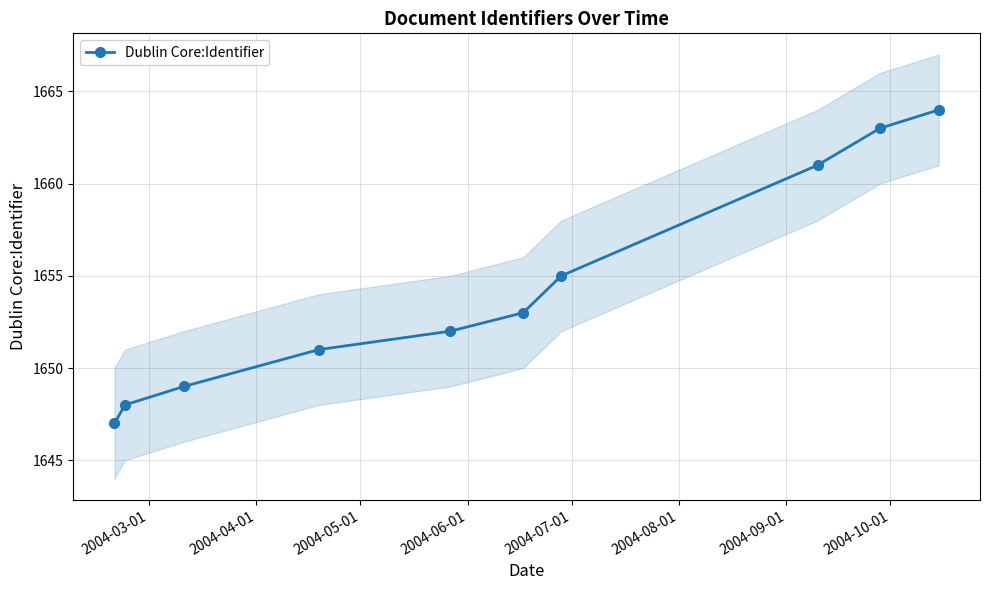

What is the value of the Dublin Core:Identifier point at the 5th from the left?

1652